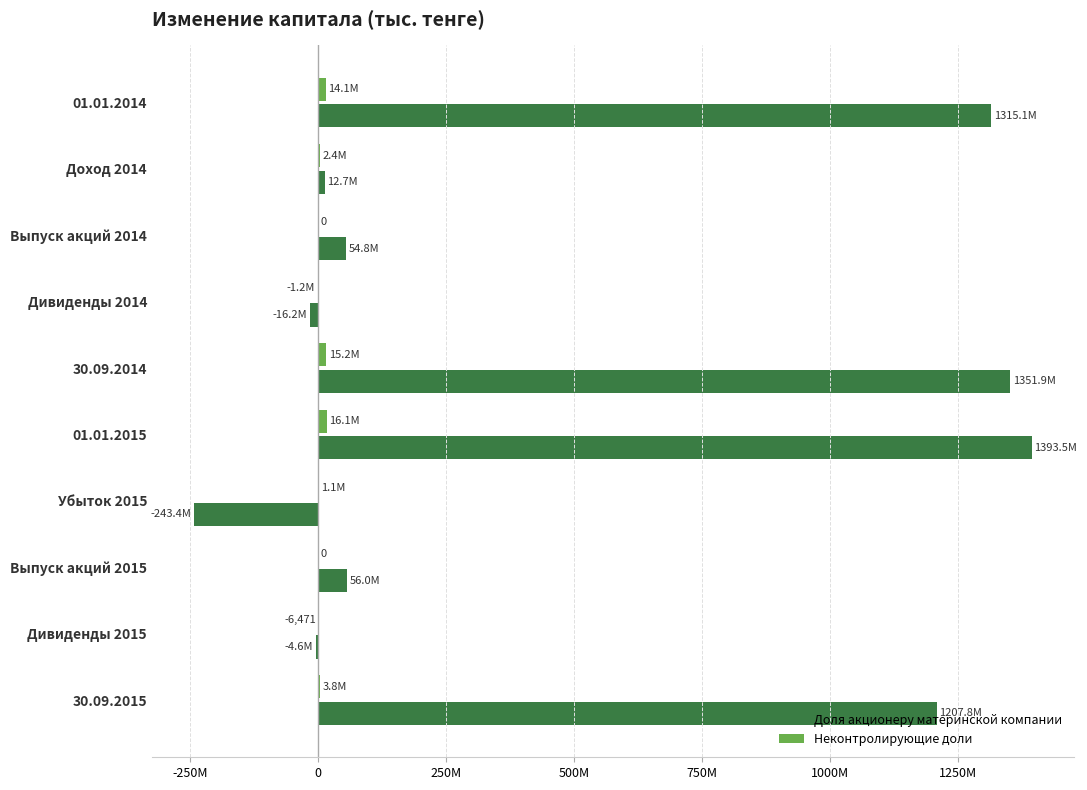

What are all the series names shown in the legend?

Доля акционеру материнской компании, Неконтролирующие доли